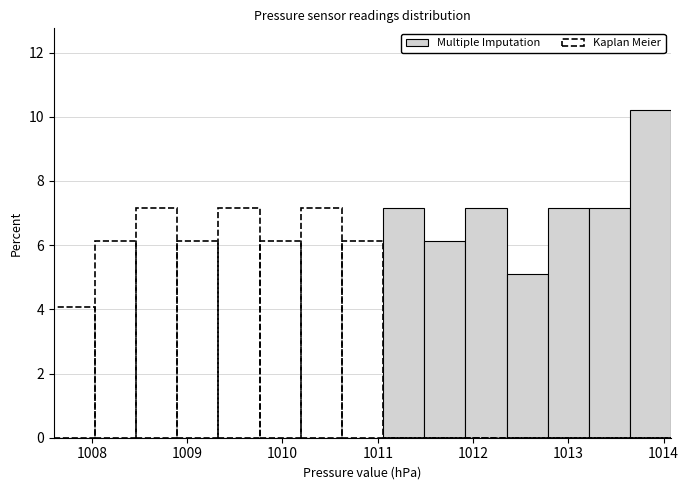

How tall is the bar that spans 1013.6 to 1014.1 on the x-axis? Neither the bar edges nor the heights are printed on the chart, so give them approximately, as read against the axes.

10.2